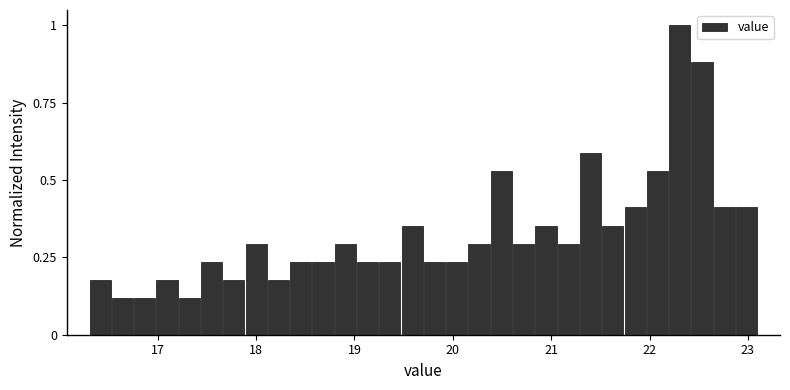

Around what value on the x-axis is the tallest bar? Give the approximate position of its centre, as read against the axis.

22.3